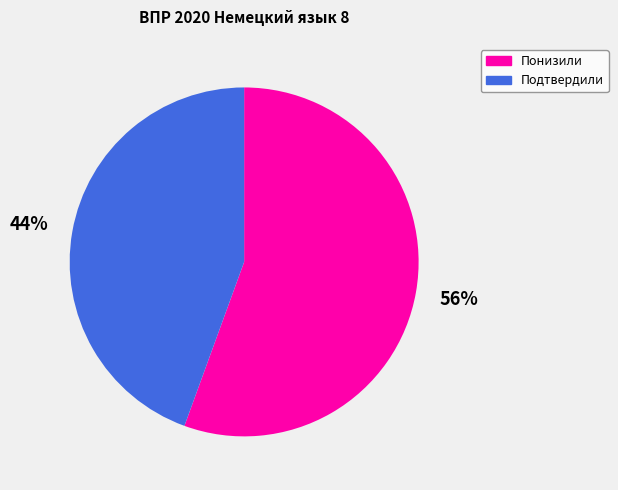

Is there any slice that represents more than half of the pie?

Yes